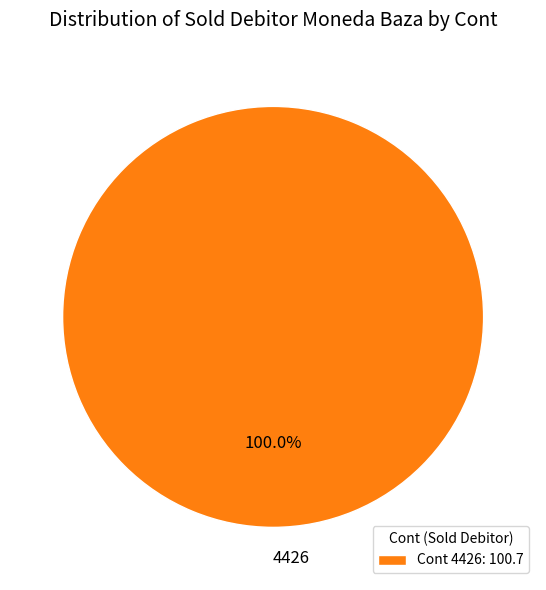

Does 4426 account for over 50% of the chart?

Yes